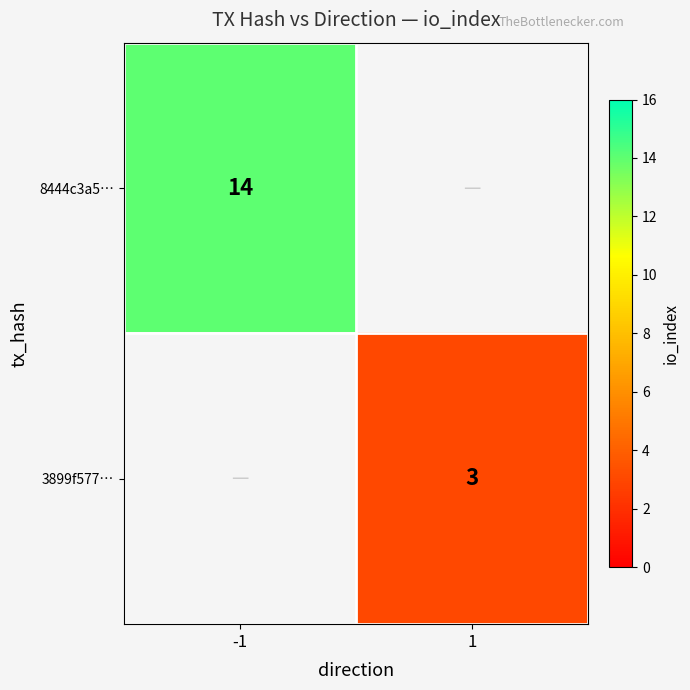

The 8444c3a5… series shows 14 at -1. True or false?

True